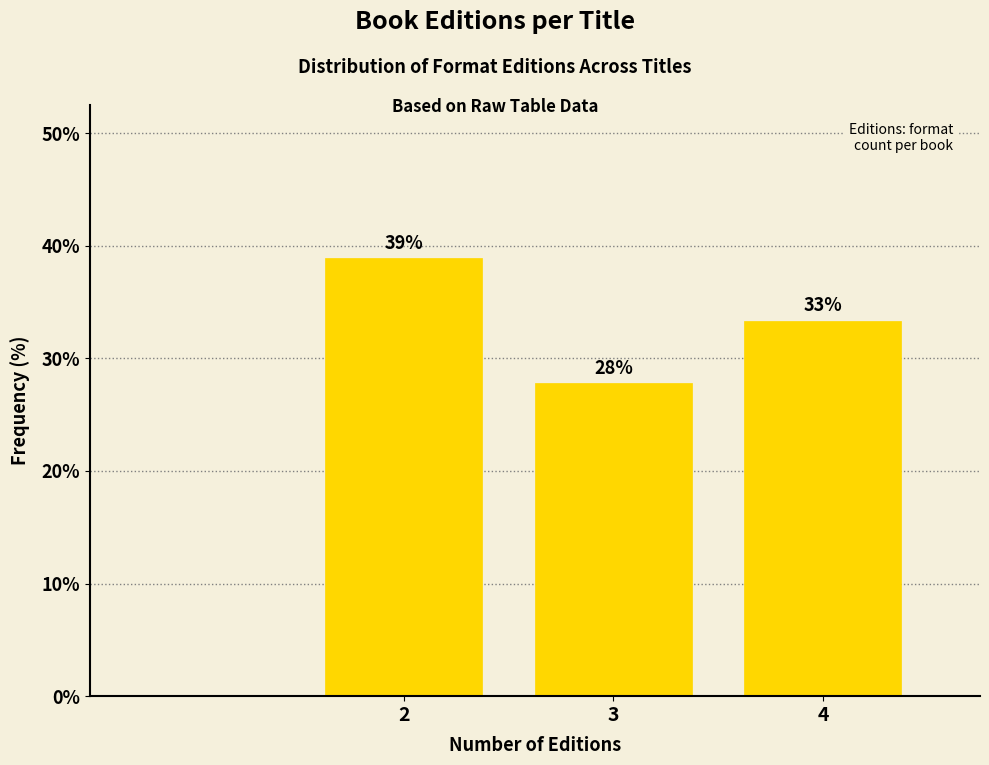

Does the chart contain any negative values?

No